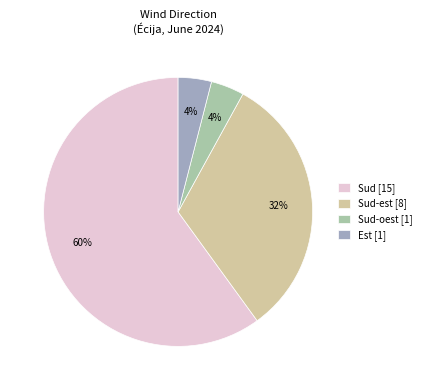

What percentage is the Sud-oest [1] slice, to the nearest percent?

4%